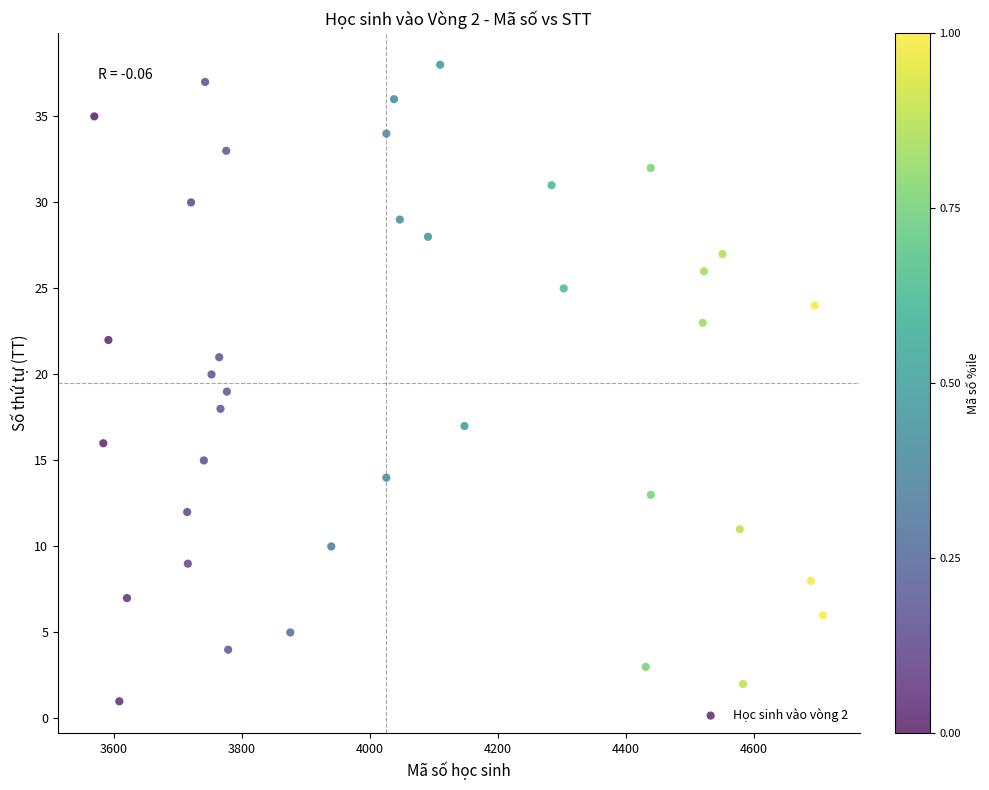

What is the range of X values (max minus min)?

1138